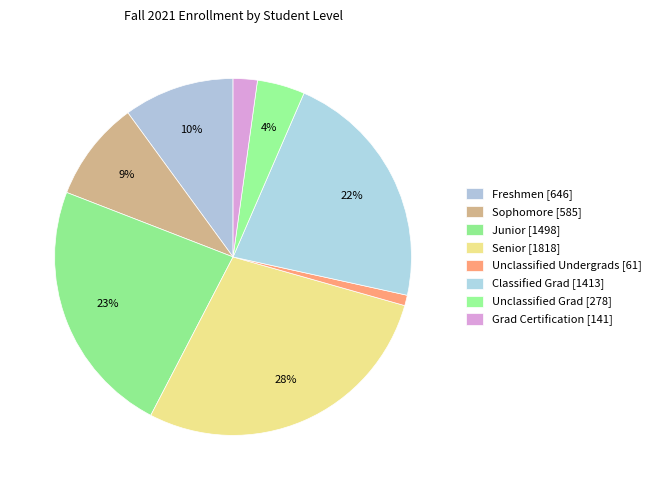

Approximately how many times larger is the value at Grad Certification compared to Junior?

0.1